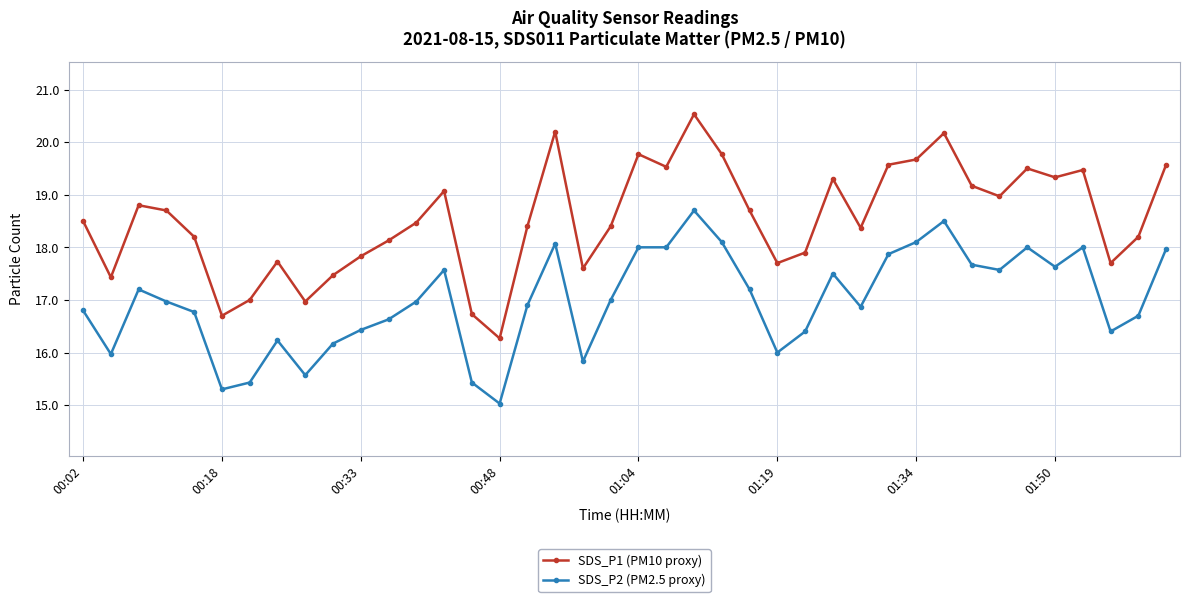

Count the number of data series in this chart.

2